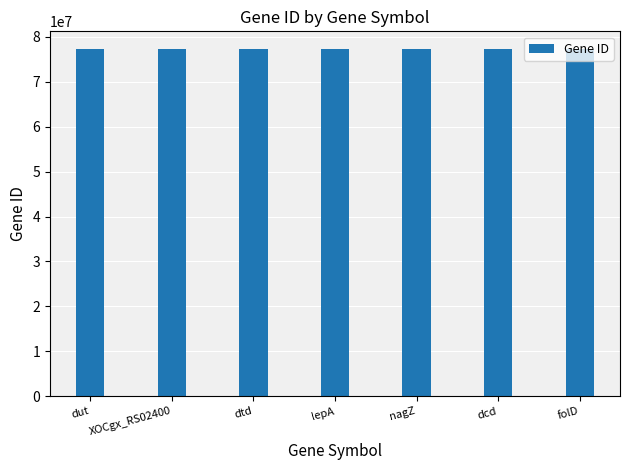

The value at dcd is 126848622. True or false?

False